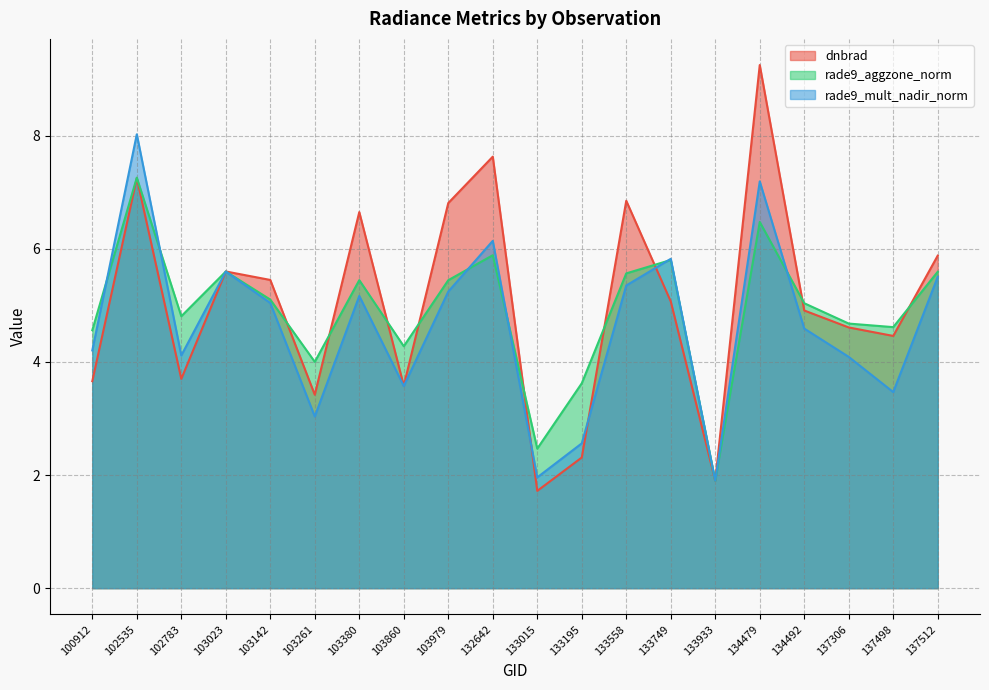

Read the rade9_aggzone_norm value at 100912.

4.6